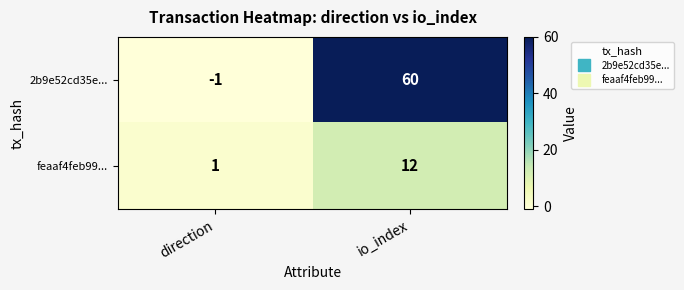

Is it true that 2b9e52cd35e... equals -1 at direction?

True